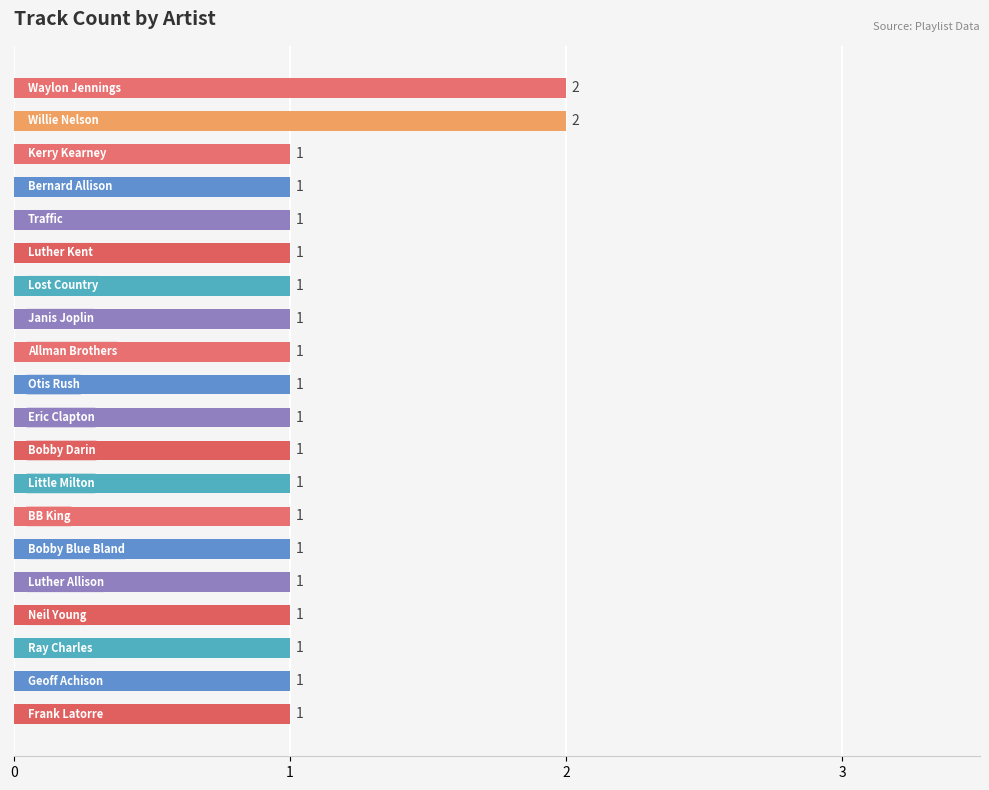

What is the sum of all values?

22